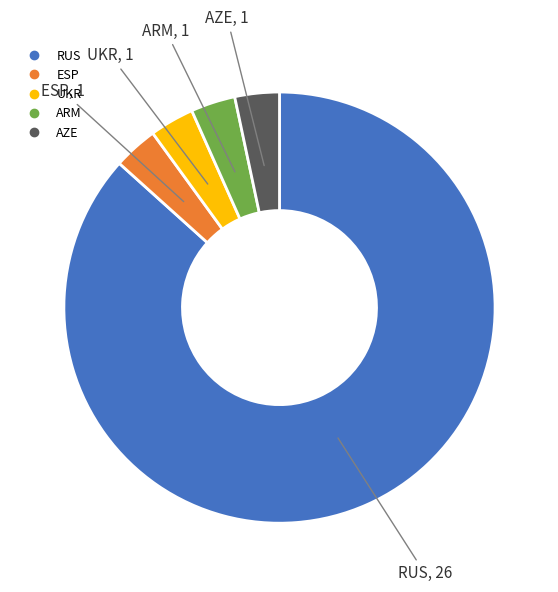

Does any single category account for the majority?

Yes